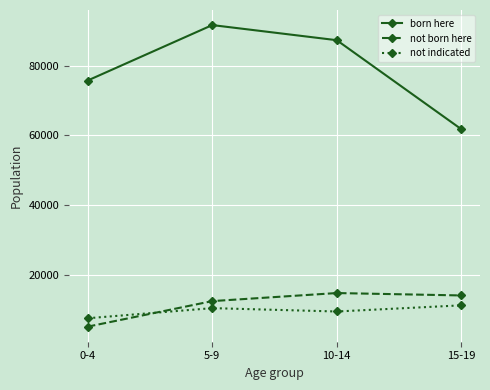

Which series has the largest range (max minus min)?

born here